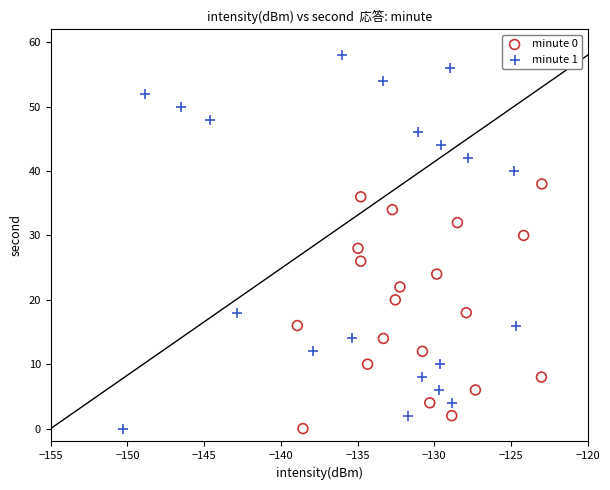

Which series has the widest spread of Y values?

minute 1